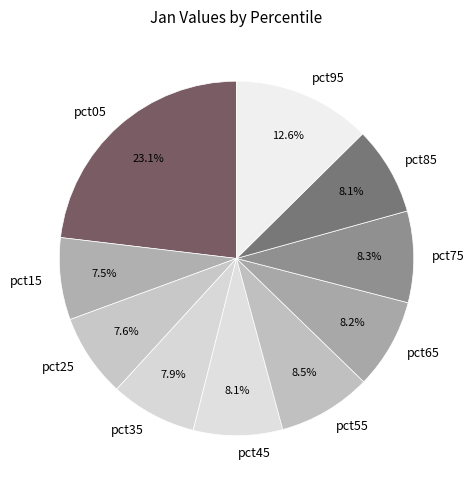

To the nearest percent, what portion does pct45 represent?

8%